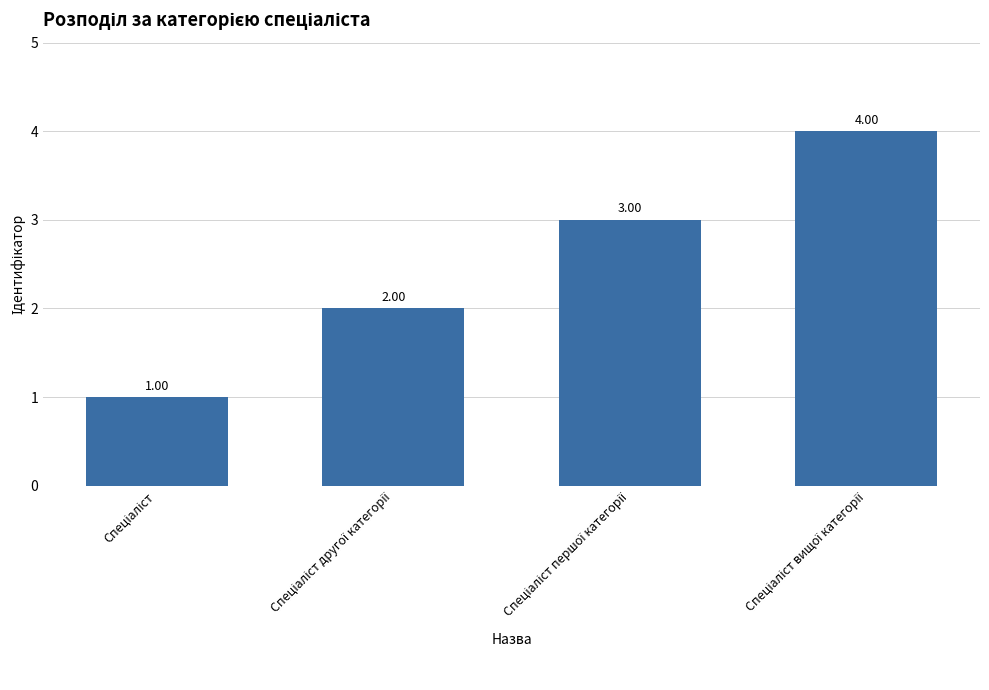

What is the difference between the maximum and second lowest values?

2